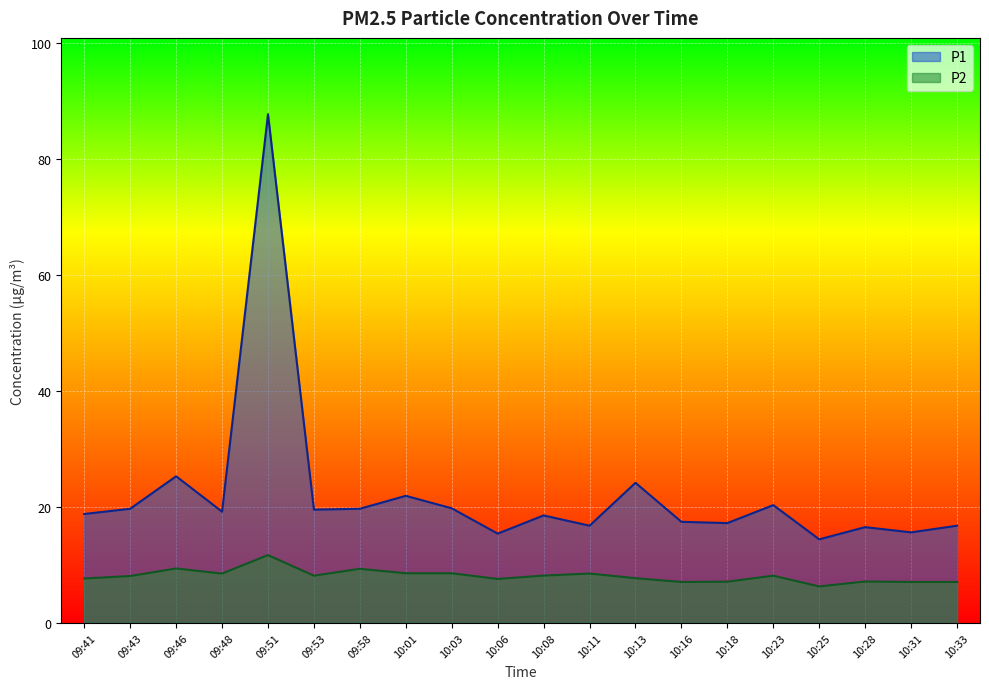

Rank the series at 10:03 from lowest to highest value.

P2, P1